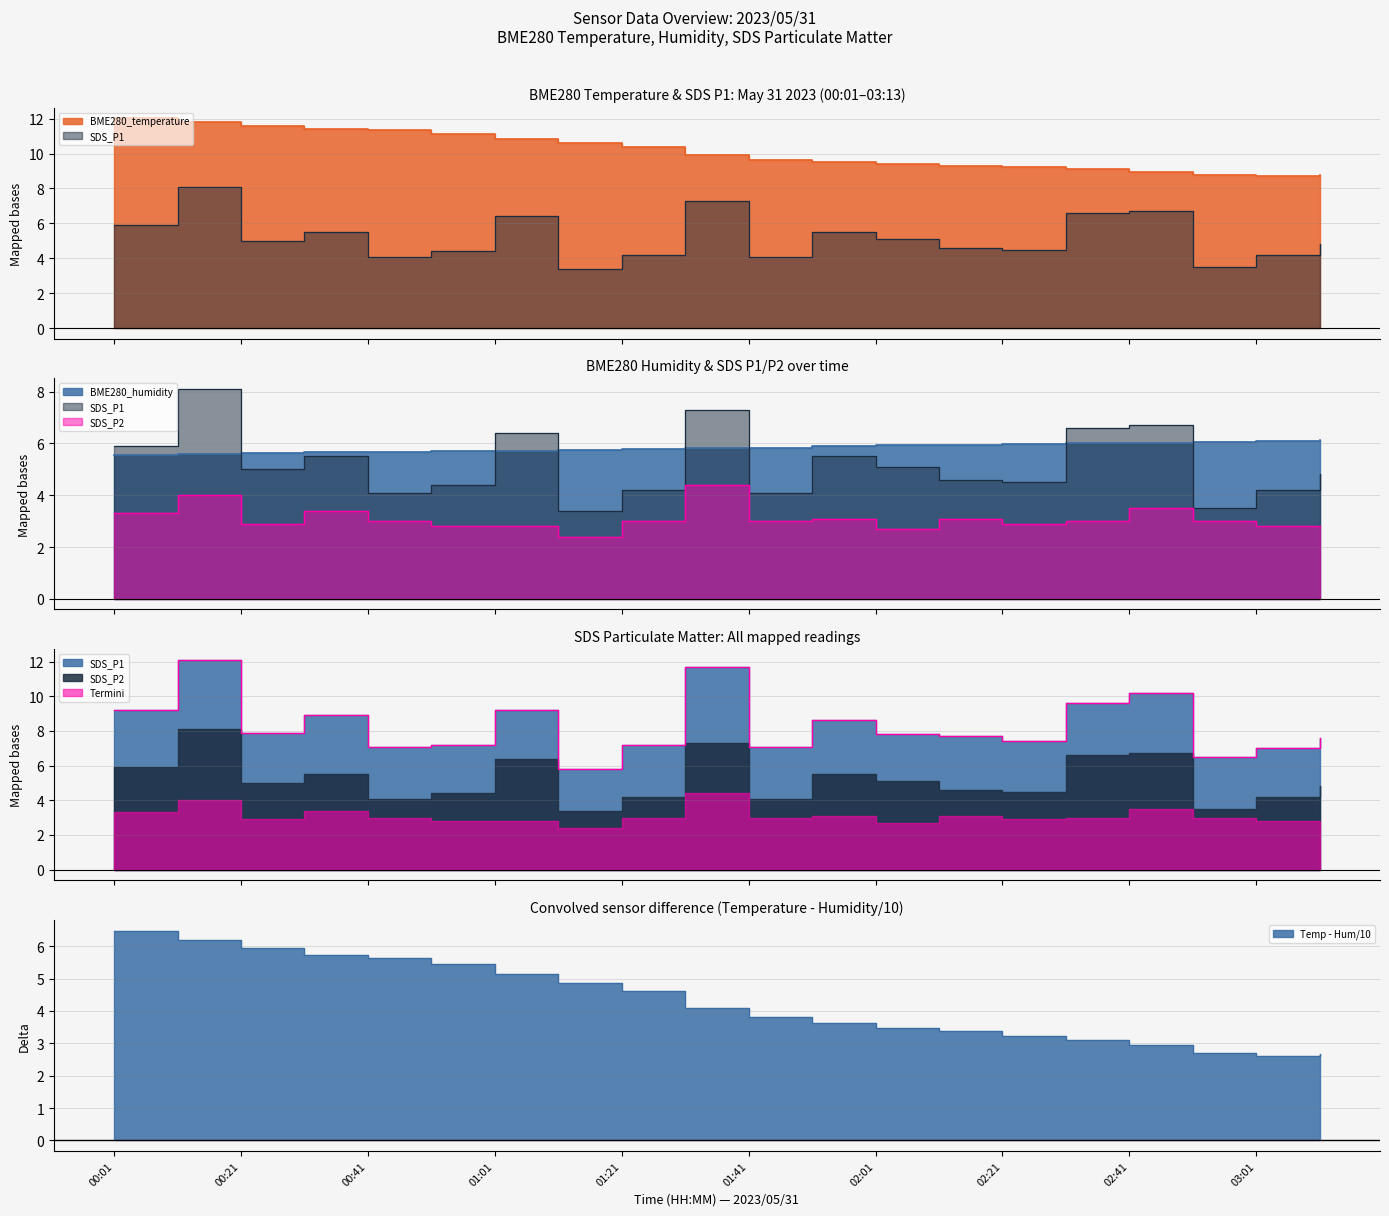

What is the smallest value displayed?

2.4